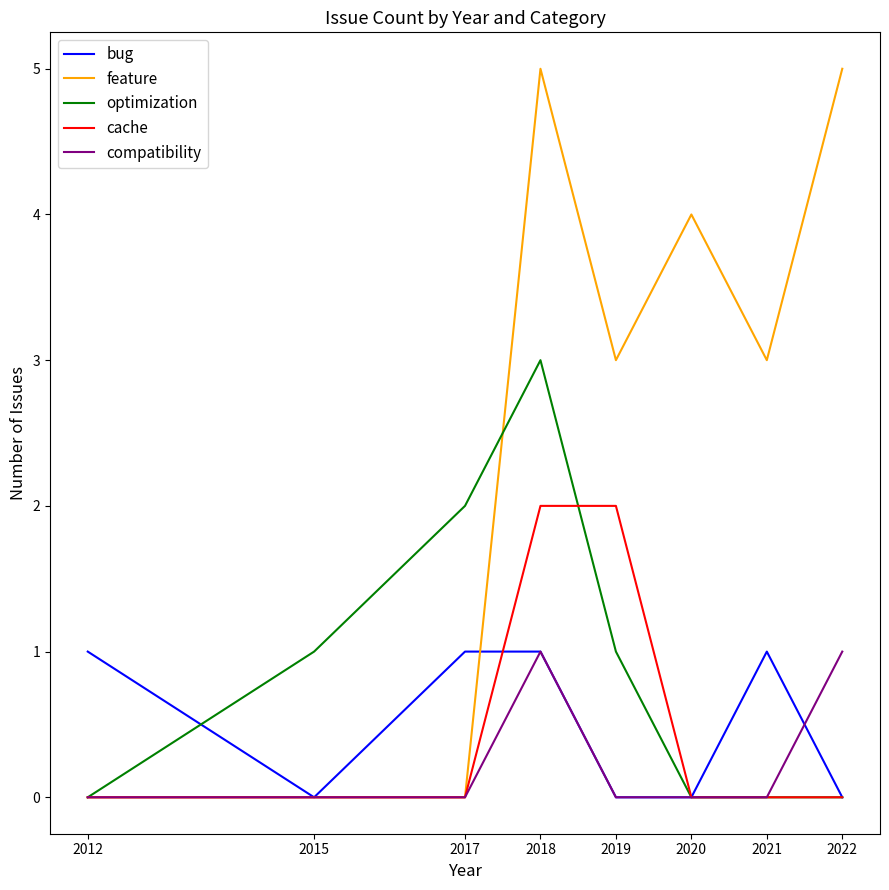

True or false: compatibility has a value of -1 at 2021.

False